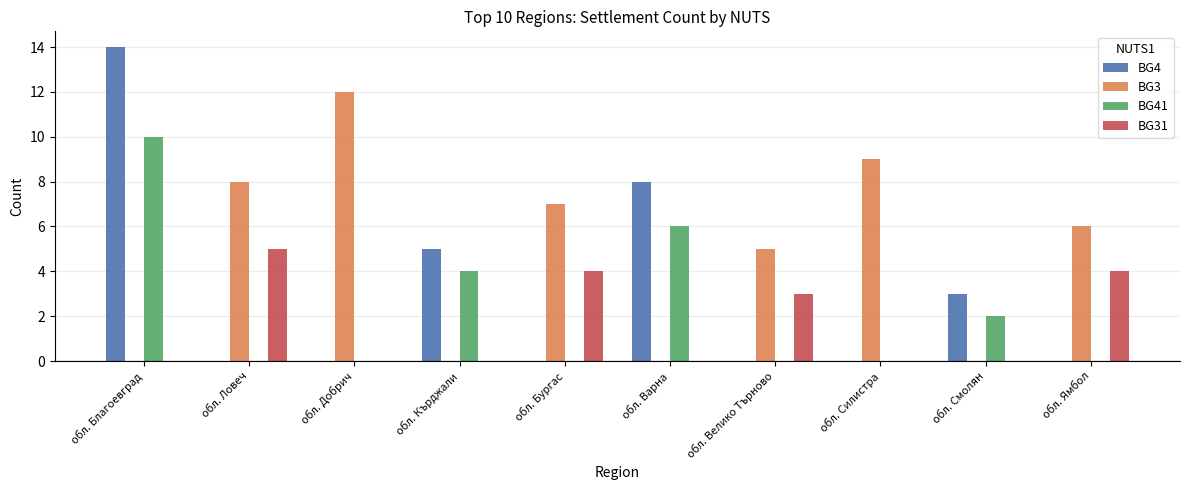

The BG4 series shows 3 at обл. Смолян. True or false?

True